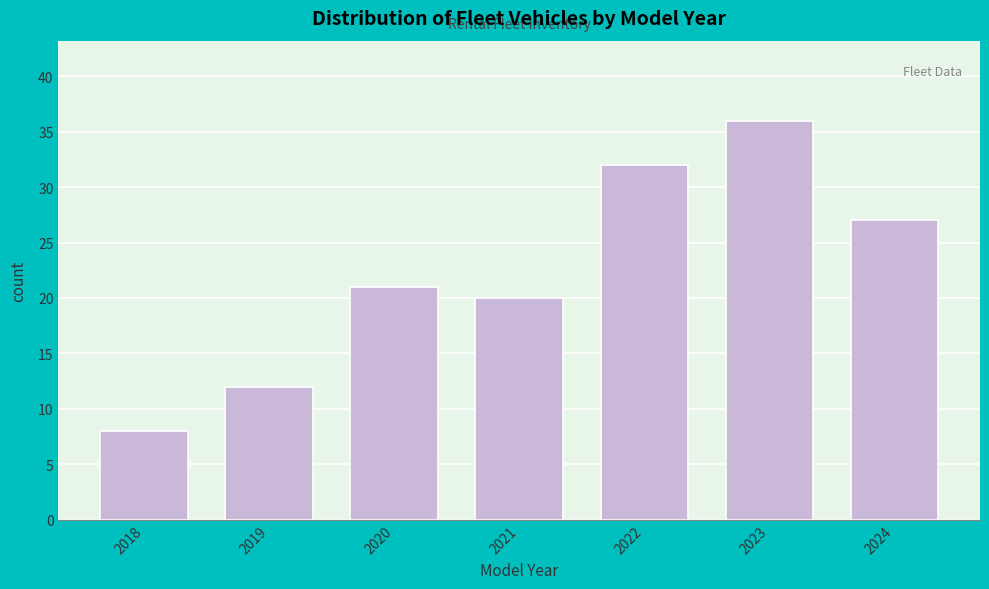

Reading right to left, transcribe all the data shown in this chart.

27	36	32	20	21	12	8